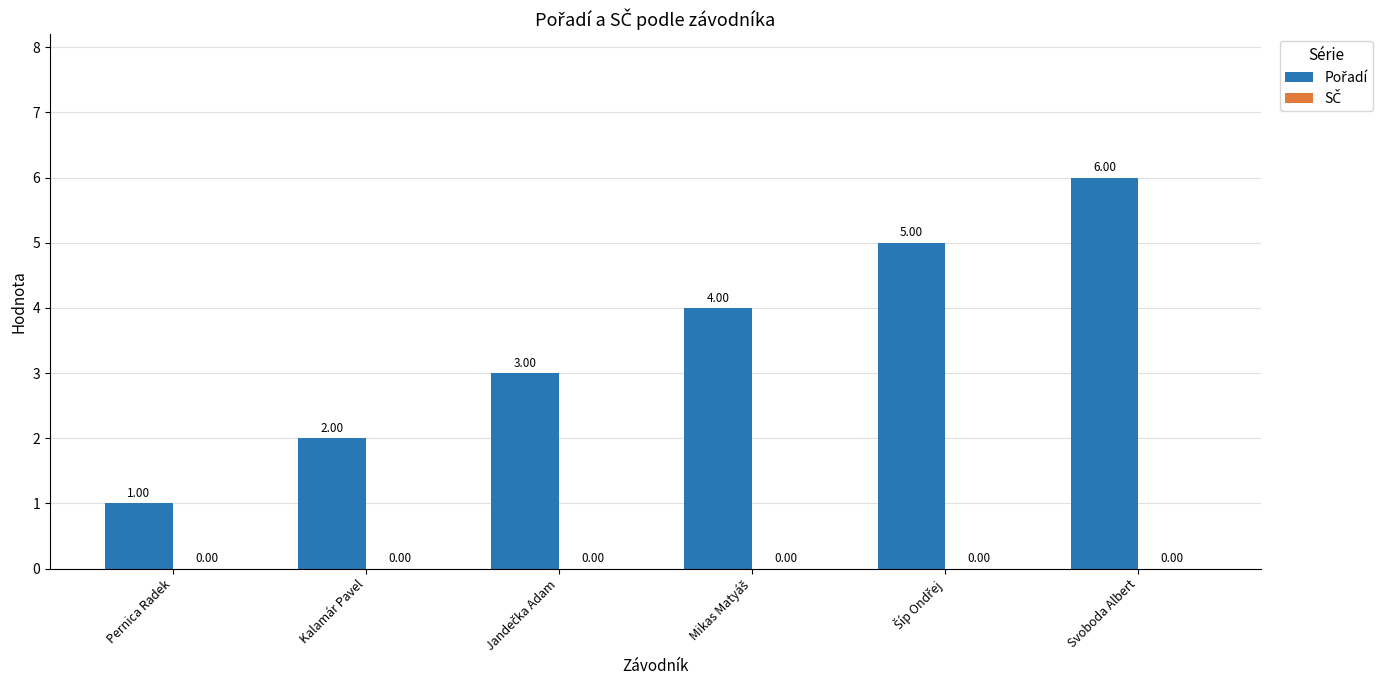

Does the chart contain any negative values?

No